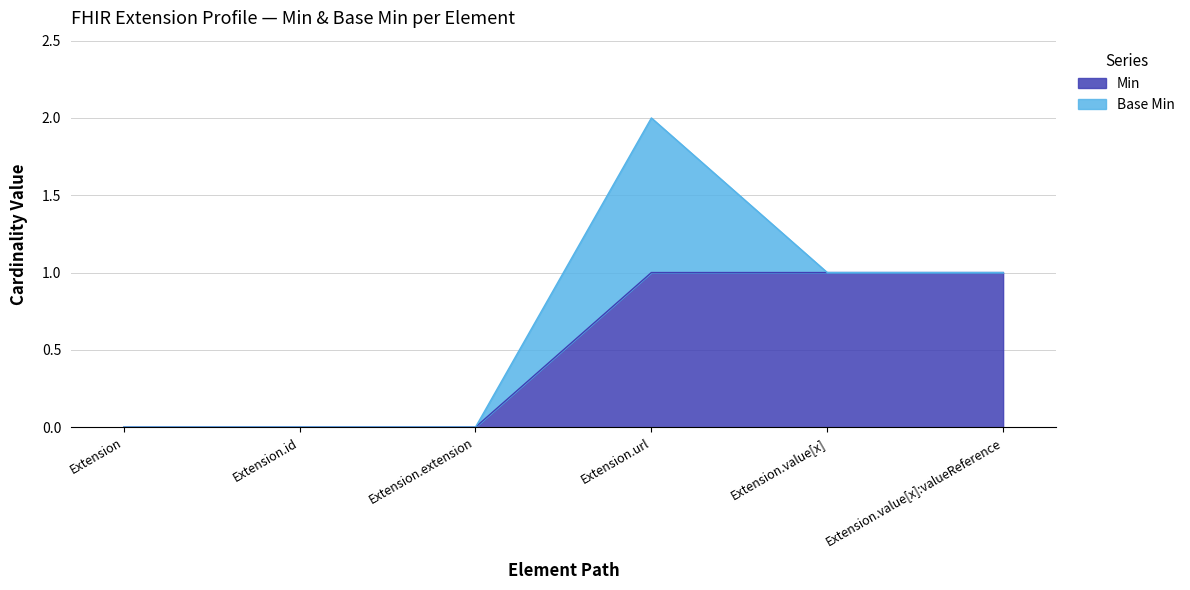

Reading left to right, what are all the values shown in this chart?

Extension=0	Extension.id=0	Extension.extension=0	Extension.url=1	Extension.value[x]=1	Extension.value[x]:valueReference=1